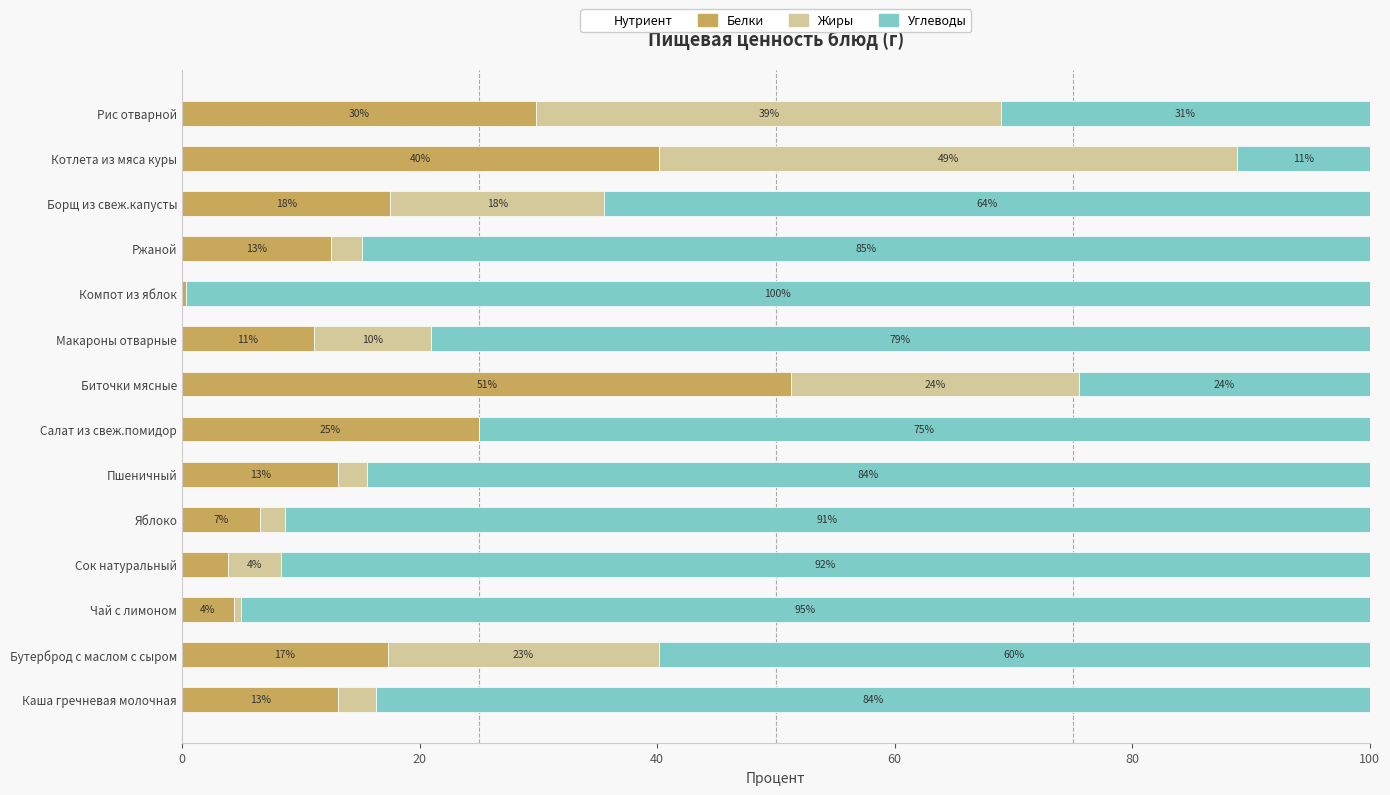

What position from the left is Бутерброд с маслом с сыром?

2